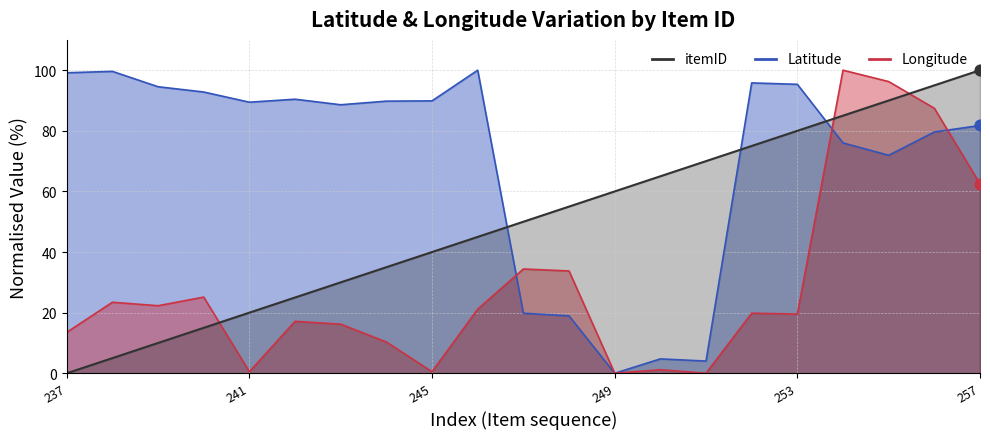

At how many categories does at least one series exceed 95?

8